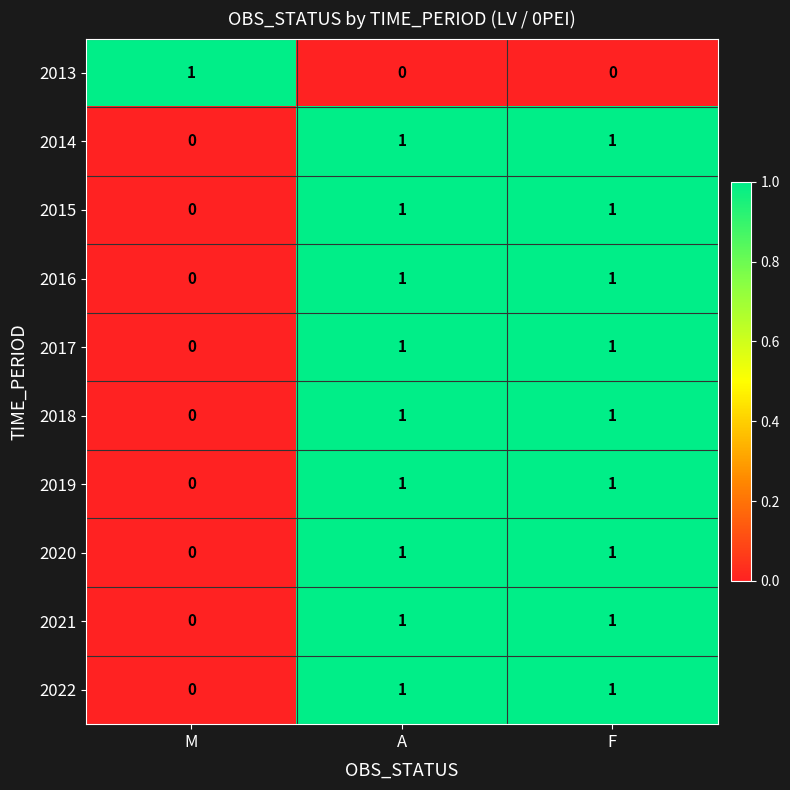

Is the value of 2014 at M greater than the value of 2017 at A?

No